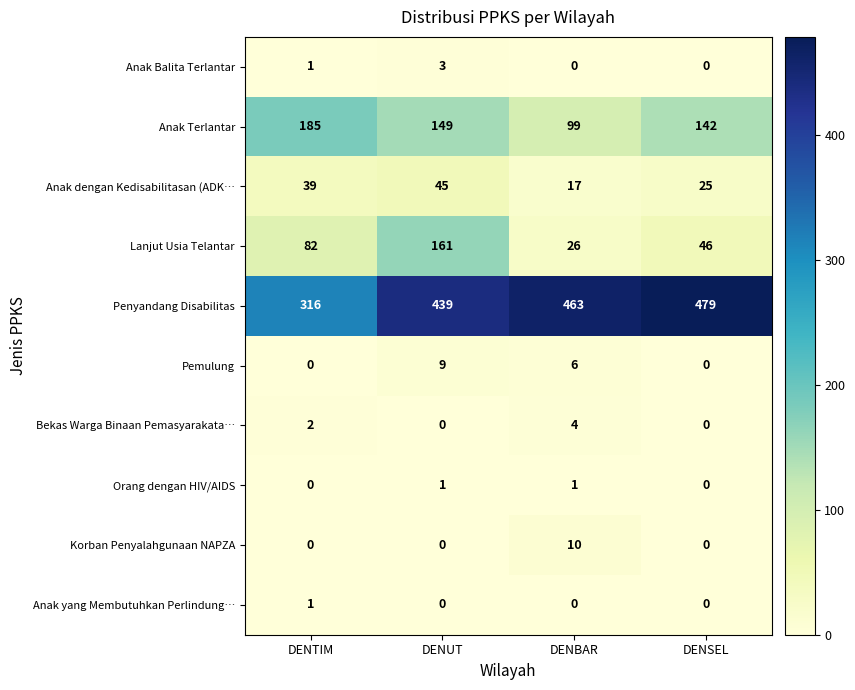

What is the sum of all Lanjut Usia Telantar values?

315